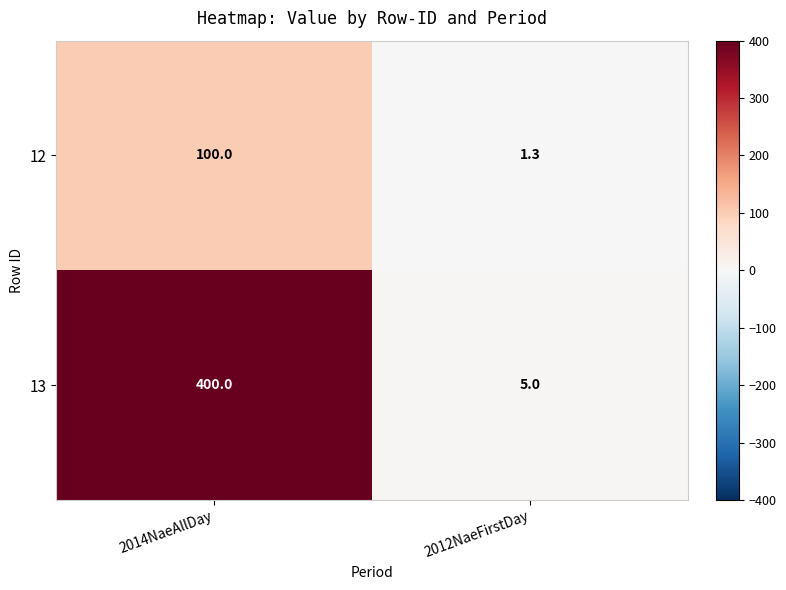

What is the difference between the highest and lowest values at 2012NaeFirstDay?

3.7